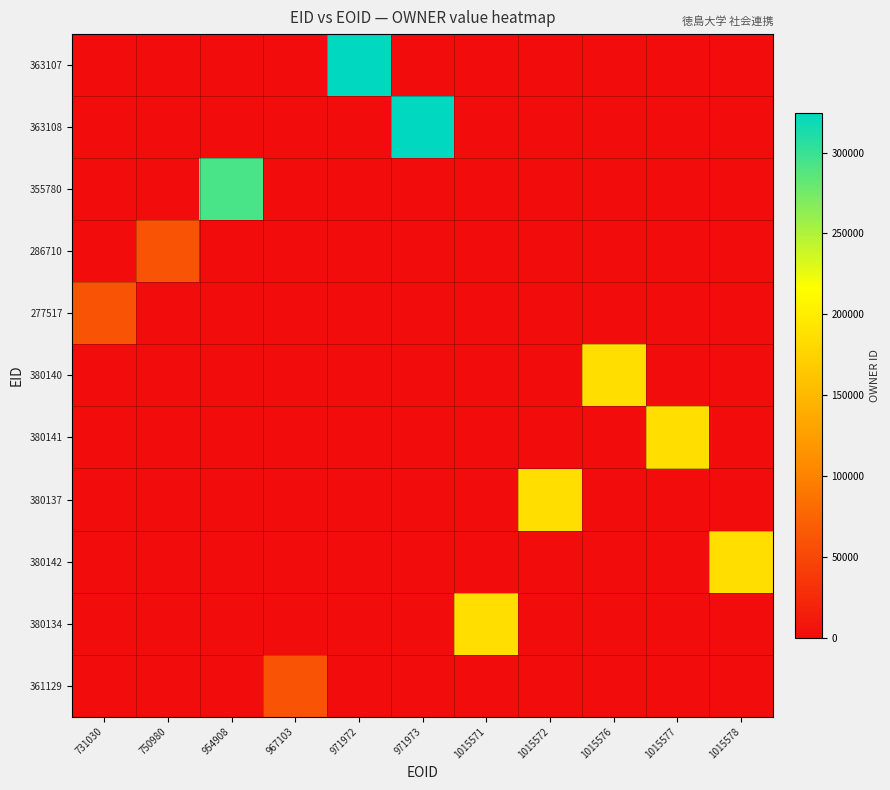

Between 967103 and 1015572, which series saw the biggest shift?

380137